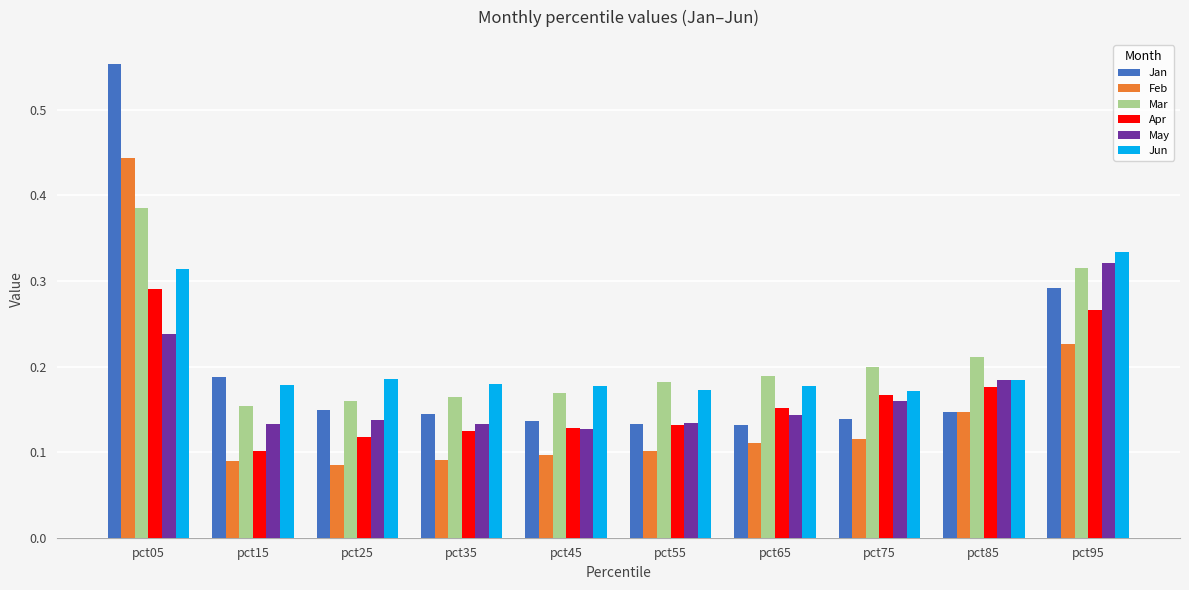

Is the value of Mar at pct55 greater than the value of Jun at pct75?

Yes